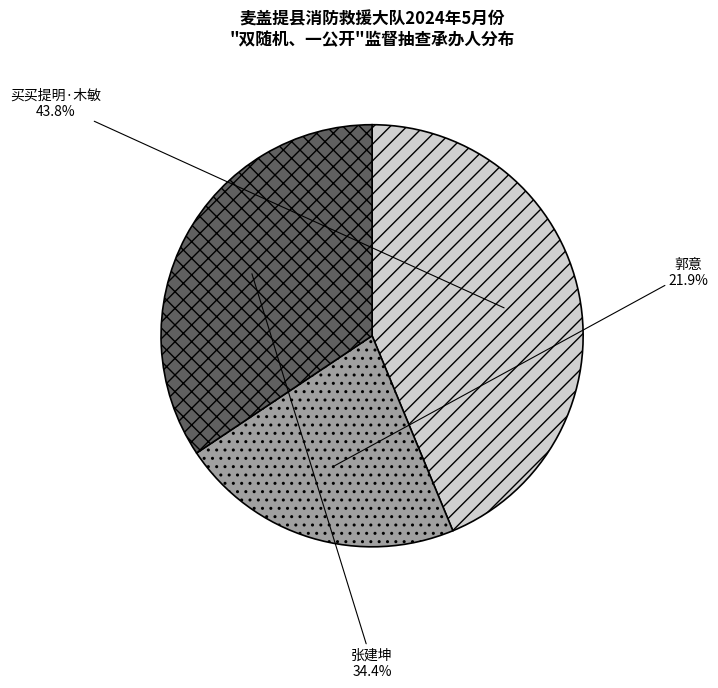

Which slice is the largest?

买买提明·木敏